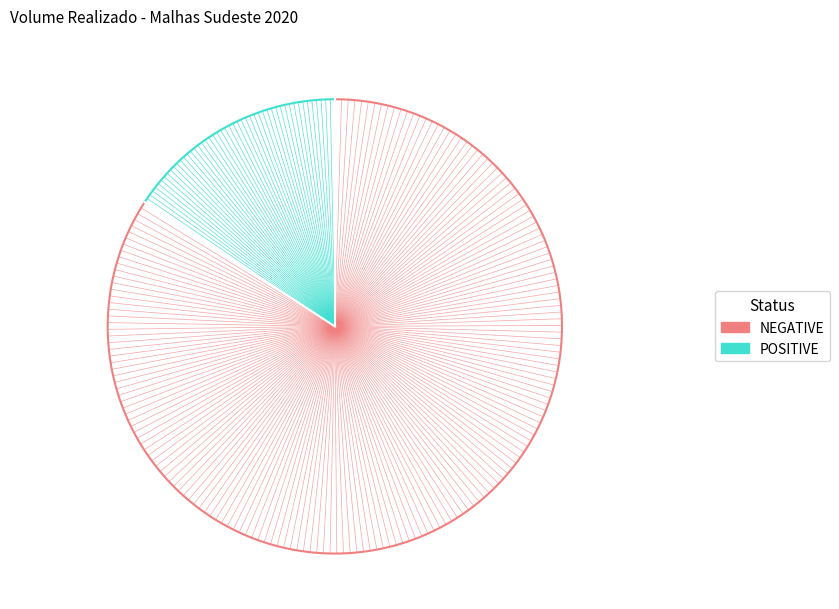

Which series has the widest spread of values?

NEGATIVE